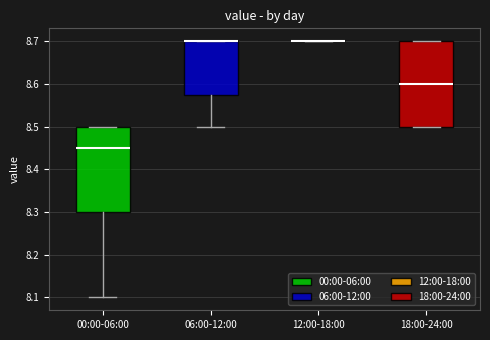

Reading left to right, read every box against the y-axis: the position of its median line, the range the box covers, and the ends of its whiskers. The values are not printed on the chart, so give them approximately, as read against the axis.

00:00-06:00: median 8.45, box 8.30 to 8.50, whiskers 8.10 to 8.50
06:00-12:00: median 8.70 (drawn on the box's upper edge), box 8.58 to 8.70, whiskers 8.50 to 8.70
12:00-18:00: box collapsed to a line at 8.70, whiskers 8.70 to 8.70
18:00-24:00: median 8.60, box 8.50 to 8.70, whiskers 8.50 to 8.70